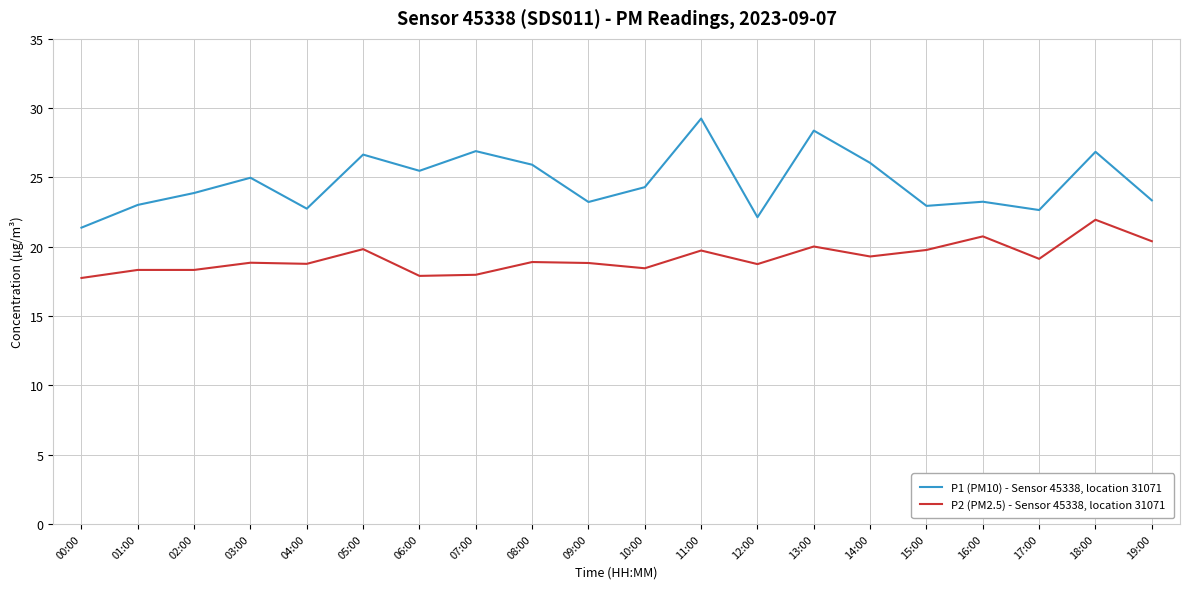

What is the minimum value shown in the chart?

17.8